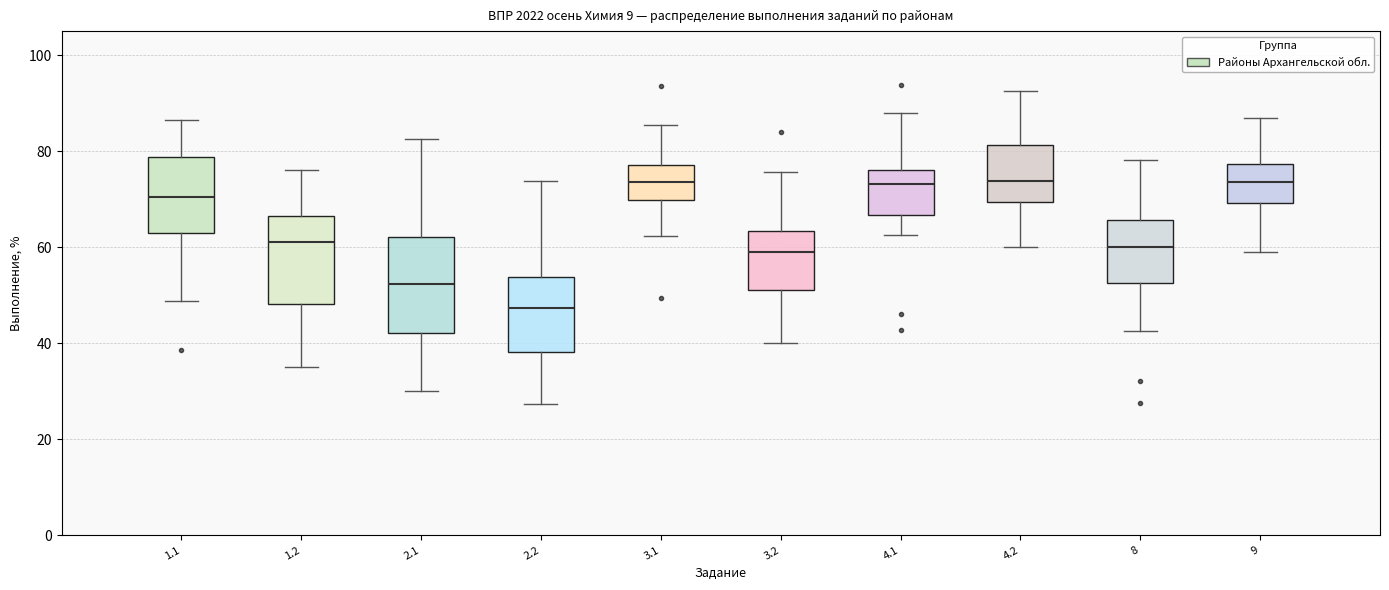

Which box has the lowest median line?

2.2